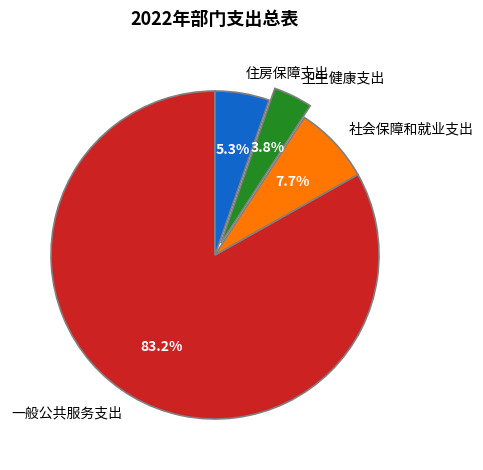

True or false: 住房保障支出 accounts for 5% of the total.

True